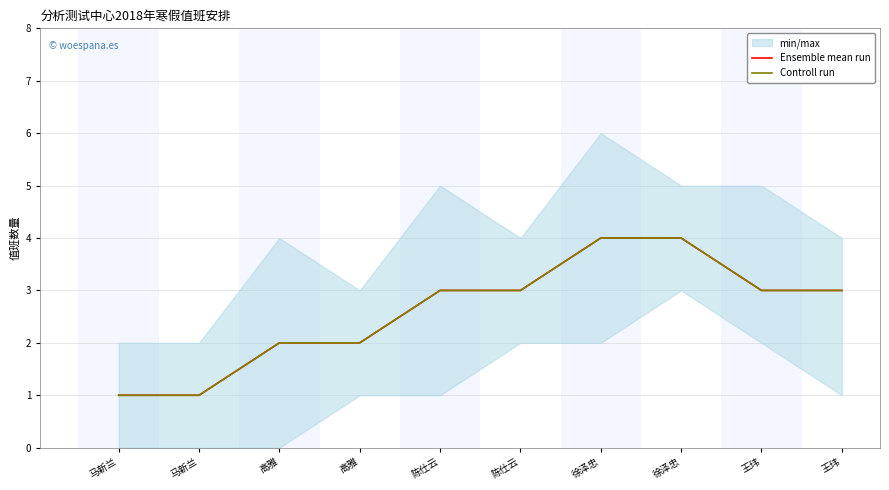

What is the maximum value shown in the chart?

4